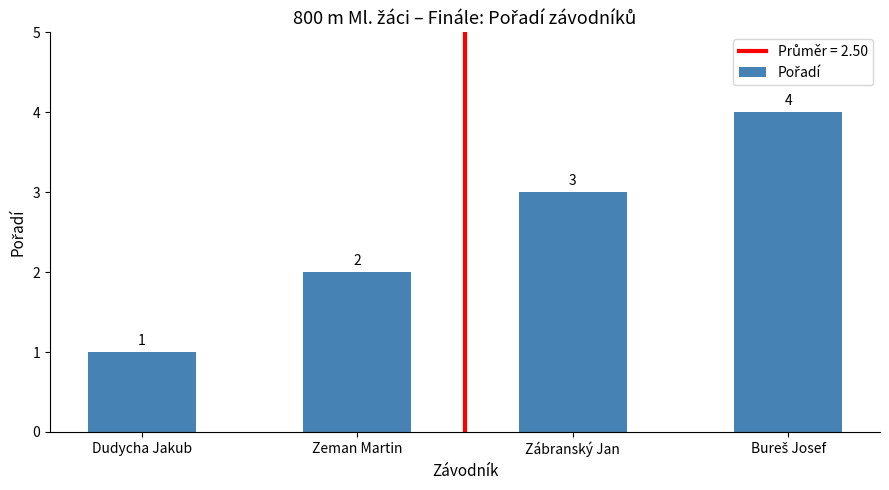

How many categories are shown in the chart?

4